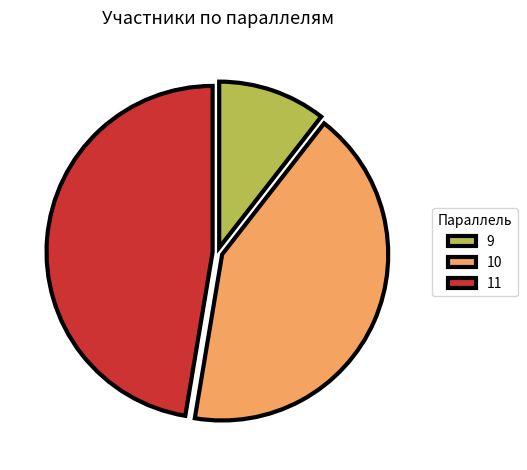

Is the sum of 9 and 10 greater than half?

Yes